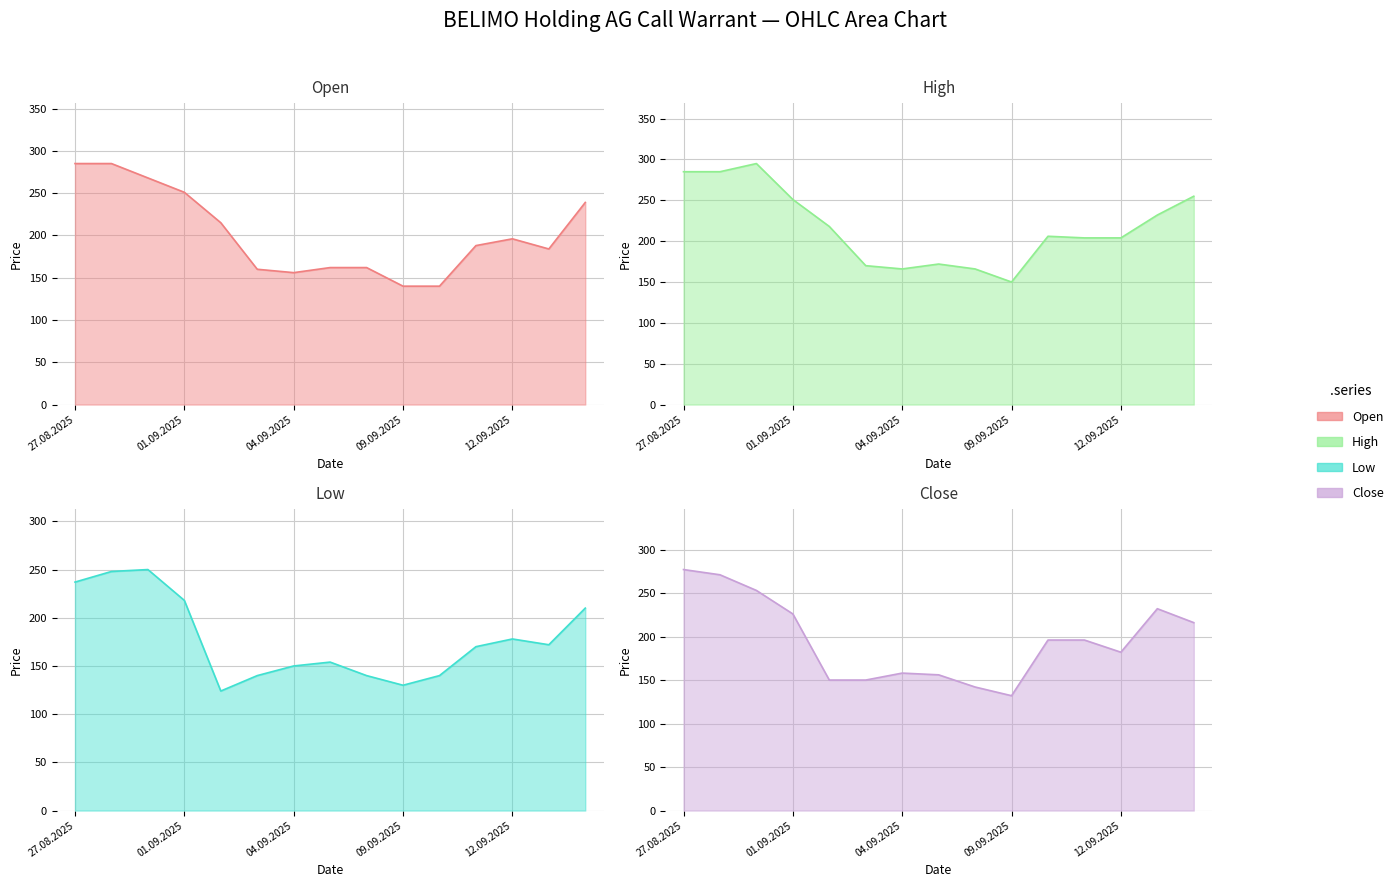

What are all the series names shown in the legend?

Open, High, Low, Close